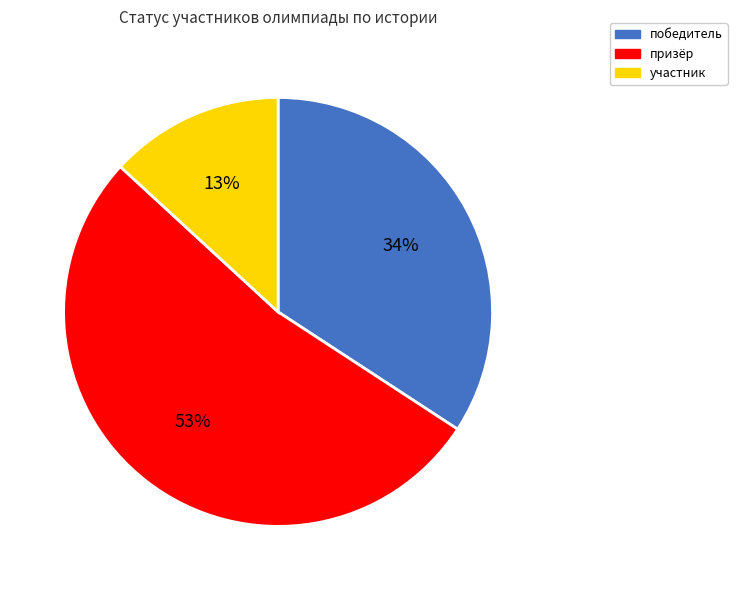

Rank the categories by value from lowest to highest.

участник, победитель, призёр